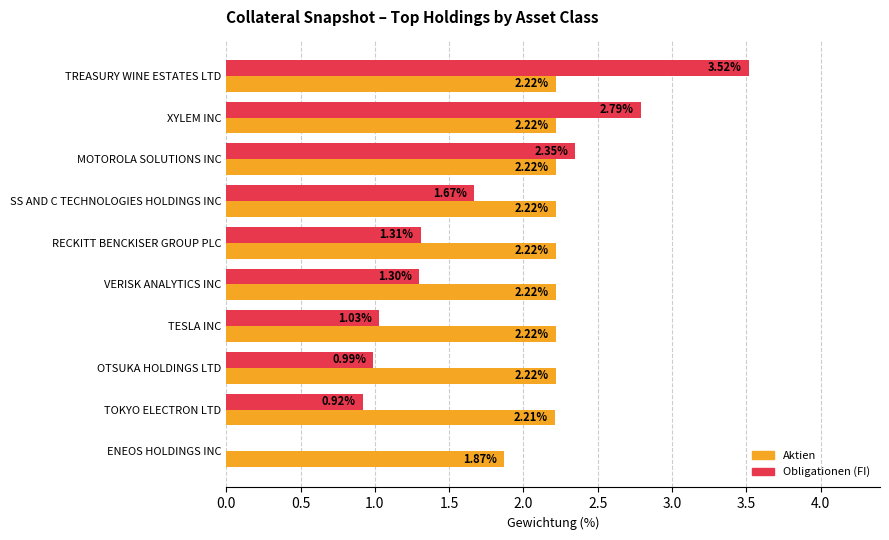

At which label is Obligationen (FI) closest to 1?

OTSUKA HOLDINGS LTD